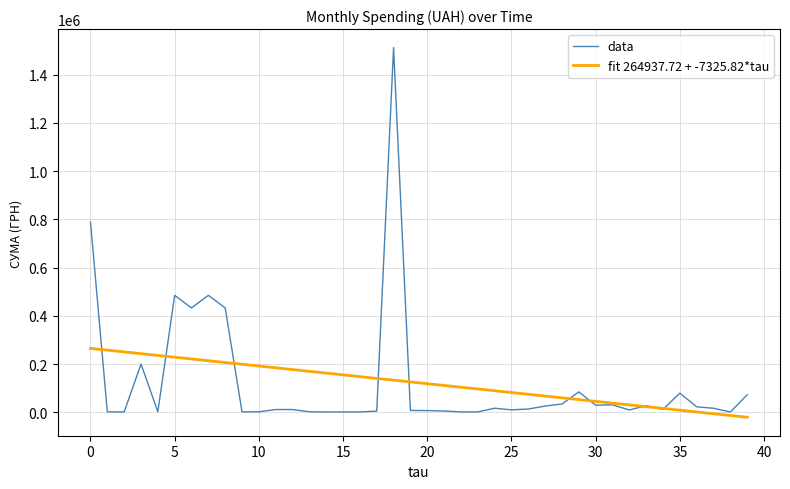

Which series has the widest spread of values?

data